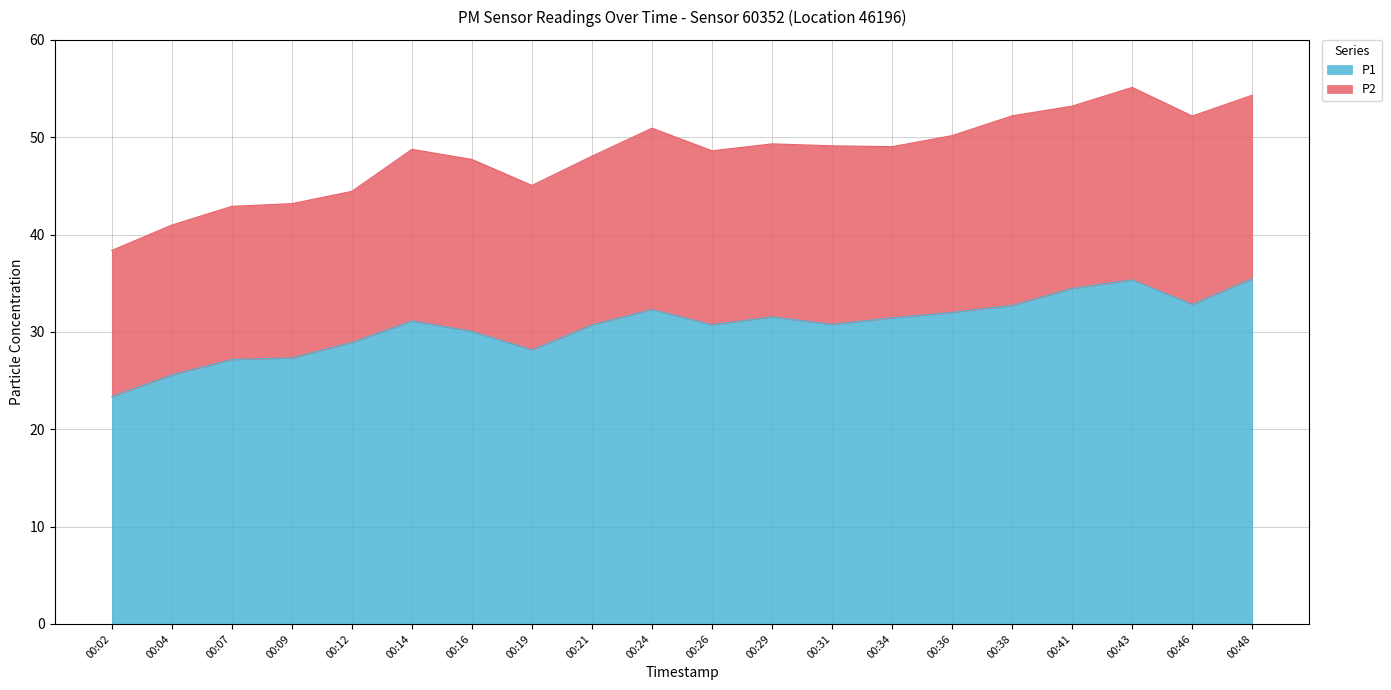

How many data points are above 31?

10